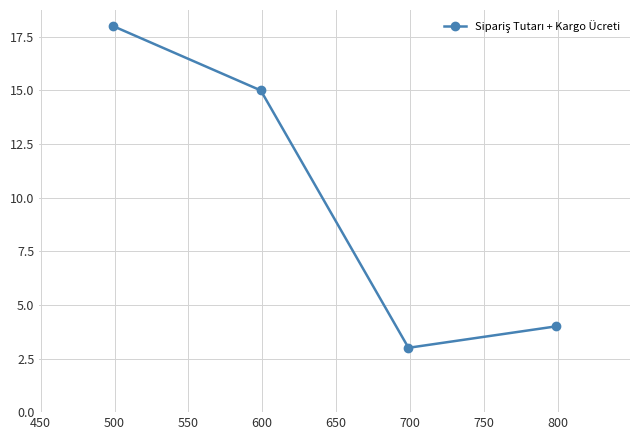

What is the greatest value displayed?

18